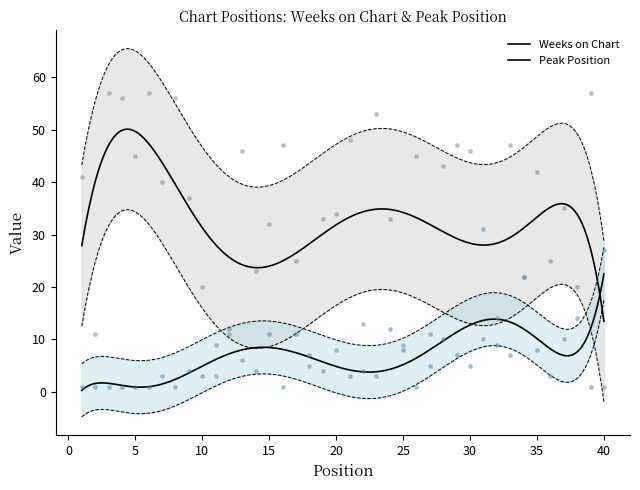

What is the total value across all series at 9?

41